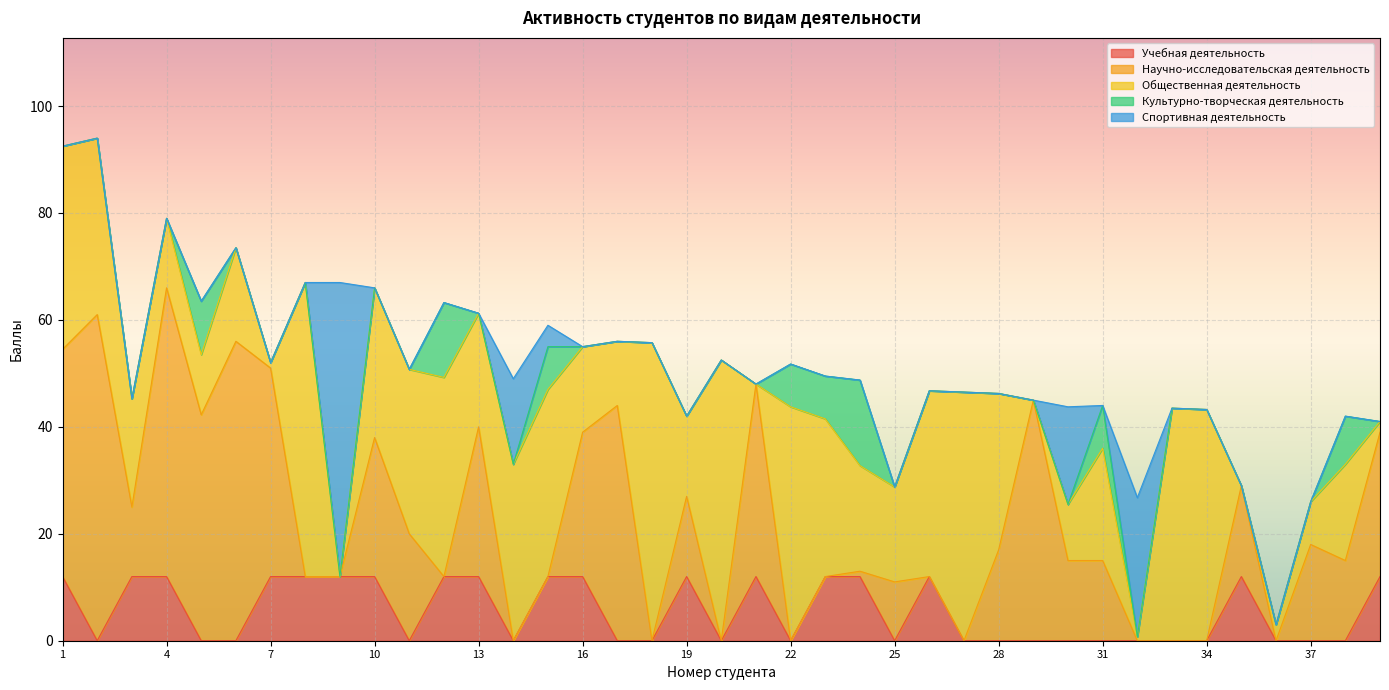

Where is Спортивная деятельность nearest to the value 27?

32